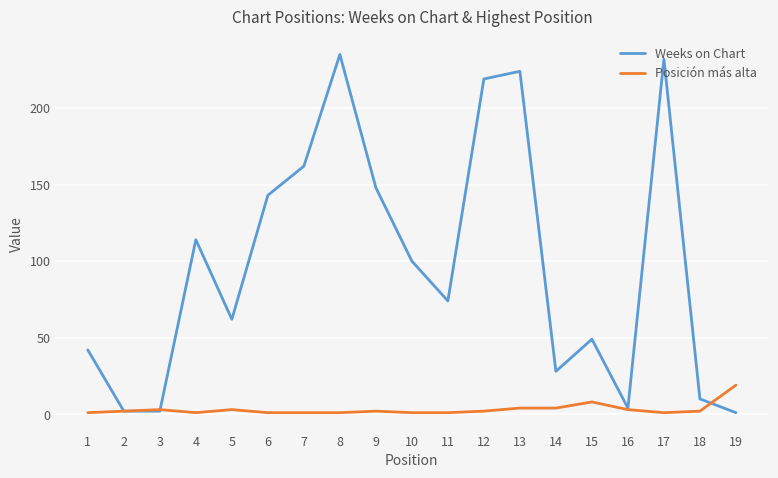

Where is Weeks on Chart nearest to the value 118?

4